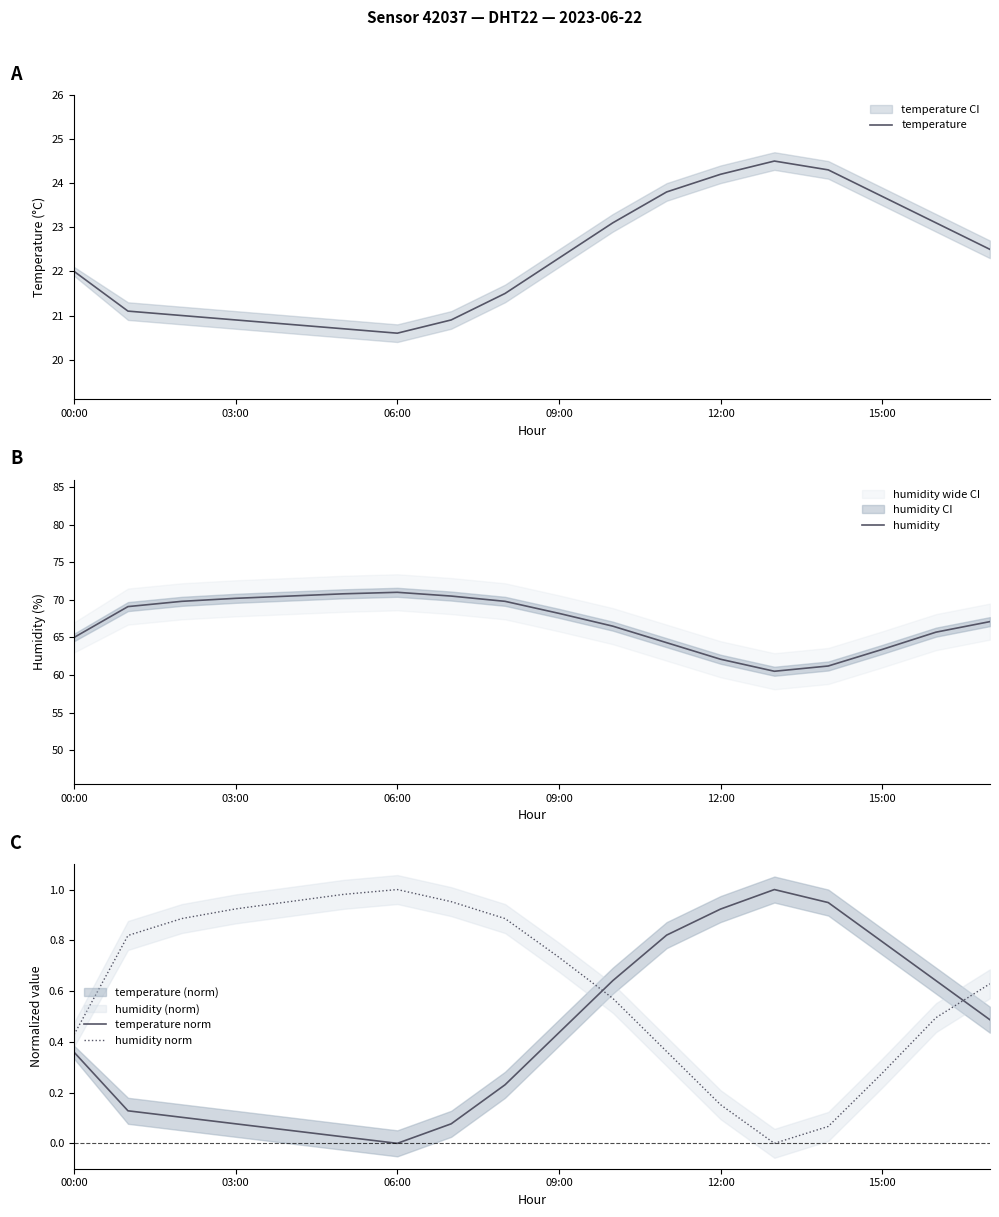

How many lines are shown in the chart?

4